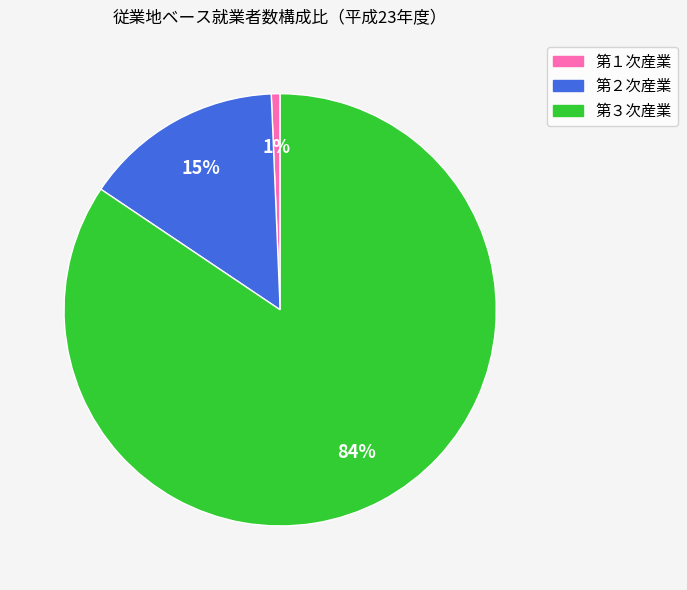

Which slice is the smallest?

第１次産業